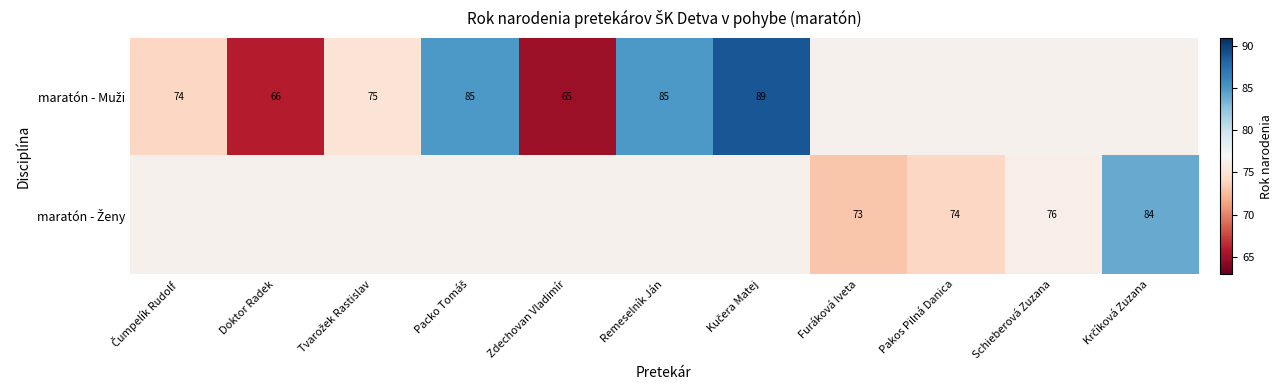

List the labels in order of maratón - Muži value, smallest first.

Zdechovan Vladimír, Doktor Radek, Čumpelík Rudolf, Tvarožek Rastislav, Packo Tomáš, Remeselník Ján, Kučera Matej, Furáková Iveta, Pakos Pilná Danica, Schieberová Zuzana, Krčíková Zuzana